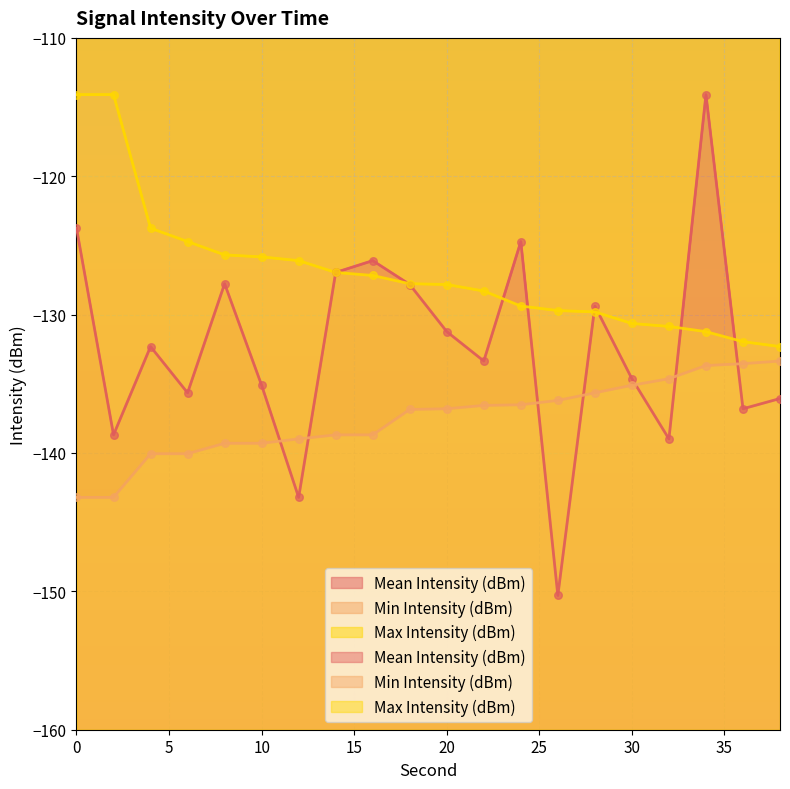

What is the total value across all series at 16?

-392.0